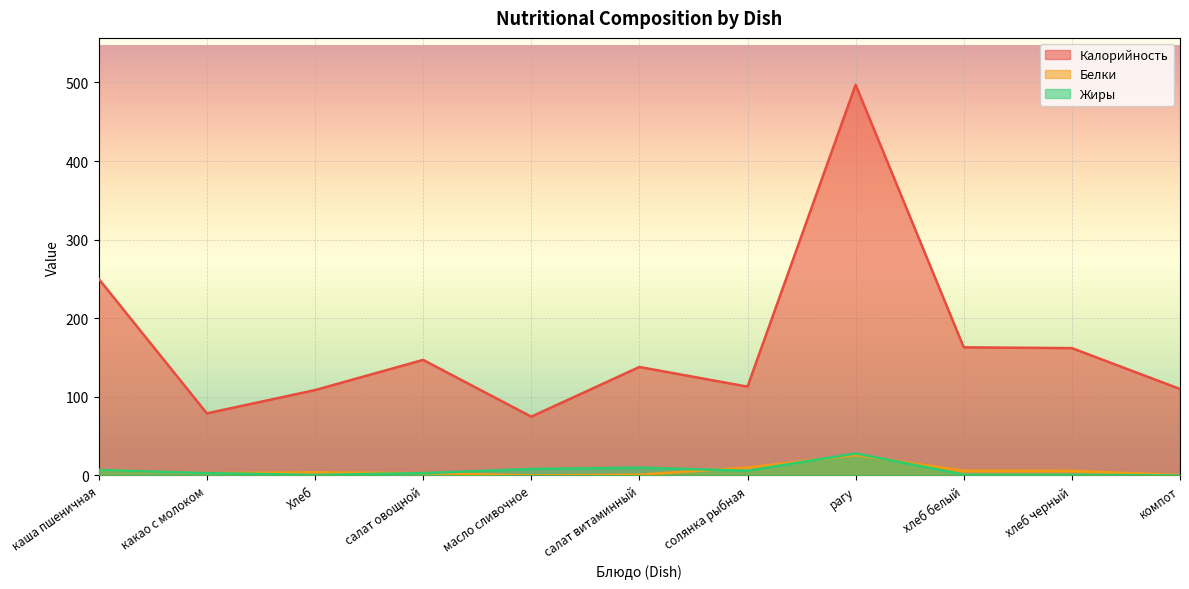

What is the difference between the maximum and minimum values in the Белки series?

25.9